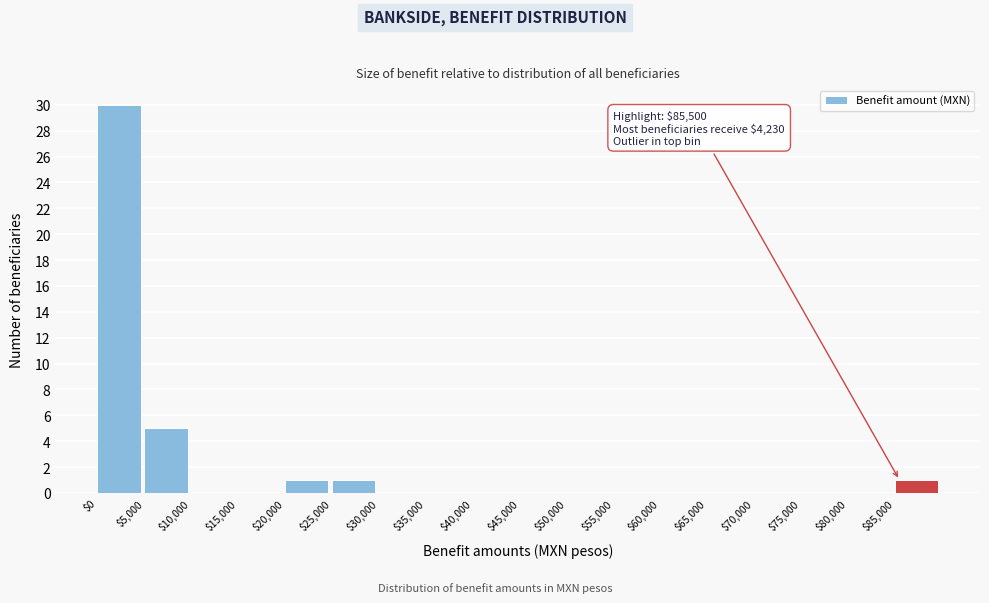

Which range on the x-axis has the tallest bar?

0 to 5000